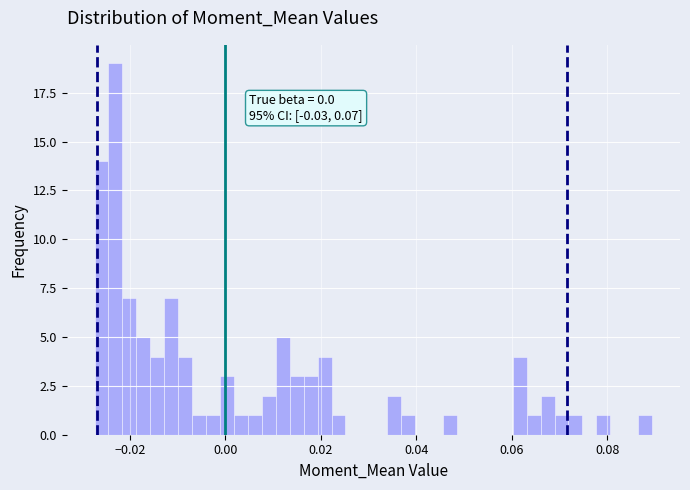

Read against the x-axis, roughly where is the centre of the tallest bar?

-0.024